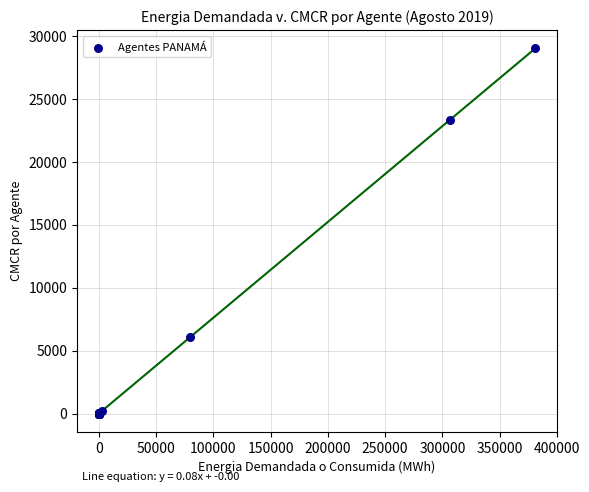

What Y value in the scatter plot is closest to 14525?

6066.9